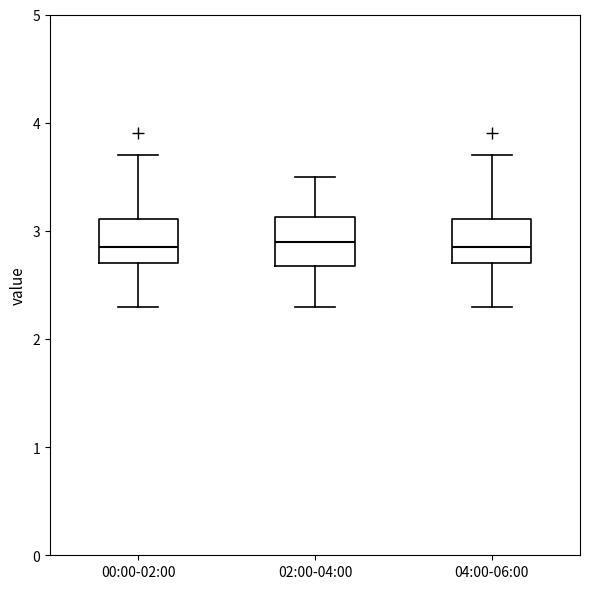

Reading left to right, transcribe this box plot: for each box, give where its median line is, the range the box spans, and where its two whiskers end, as read against the y-axis. The values are not printed on the chart, so give them approximately, as read against the axis.

00:00-02:00: median 2.9, box 2.7 to 3.1, whiskers 2.3 to 3.7
02:00-04:00: median 2.9, box 2.7 to 3.1, whiskers 2.3 to 3.5
04:00-06:00: median 2.9, box 2.7 to 3.1, whiskers 2.3 to 3.7